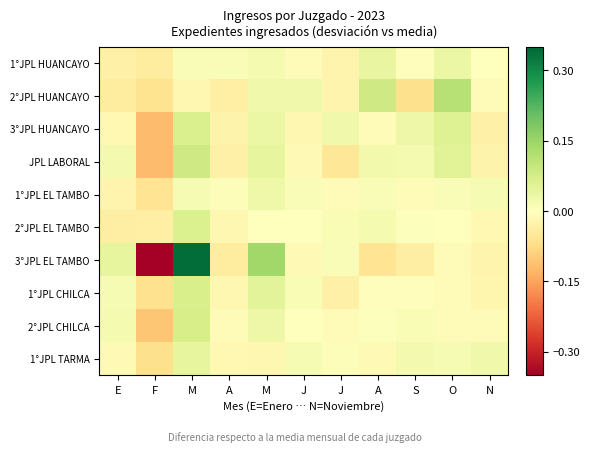

Reading left to right, extract all data points from this chart.

1°JPL HUANCAYO: E=-0.0	F=-0.0	M=0.0	A=0.0	M=0.0	J=-0.0	J=-0.0	A=0.0	S=-0.0	O=0.0	N=0.0
2°JPL HUANCAYO: E=-0.0	F=-0.1	M=-0.0	A=-0.0	M=0.0	J=0.0	J=-0.0	A=0.1	S=-0.1	O=0.1	N=-0.0
3°JPL HUANCAYO: E=-0.0	F=-0.1	M=0.1	A=-0.0	M=0.0	J=-0.0	J=0.0	A=-0.0	S=0.0	O=0.1	N=-0.0
JPL LABORAL: E=0.0	F=-0.1	M=0.1	A=-0.0	M=0.0	J=-0.0	J=-0.1	A=0.0	S=0.0	O=0.1	N=-0.0
1°JPL EL TAMBO: E=-0.0	F=-0.1	M=0.0	A=0.0	M=0.0	J=0.0	J=-0.0	A=0.0	S=-0.0	O=0.0	N=0.0
2°JPL EL TAMBO: E=-0.0	F=-0.0	M=0.1	A=-0.0	M=0.0	J=0.0	J=0.0	A=0.0	S=0.0	O=0.0	N=-0.0
3°JPL EL TAMBO: E=0.0	F=-0.3	M=0.3	A=-0.0	M=0.1	J=-0.0	J=0.0	A=-0.1	S=-0.0	O=-0.0	N=-0.0
1°JPL CHILCA: E=0.0	F=-0.1	M=0.1	A=-0.0	M=0.1	J=0.0	J=-0.0	A=-0.0	S=-0.0	O=-0.0	N=-0.0
2°JPL CHILCA: E=0.0	F=-0.1	M=0.1	A=-0.0	M=0.0	J=-0.0	J=-0.0	A=0.0	S=0.0	O=-0.0	N=-0.0
1°JPL TARMA: E=-0.0	F=-0.1	M=0.0	A=-0.0	M=-0.0	J=0.0	J=0.0	A=-0.0	S=0.0	O=0.0	N=0.0